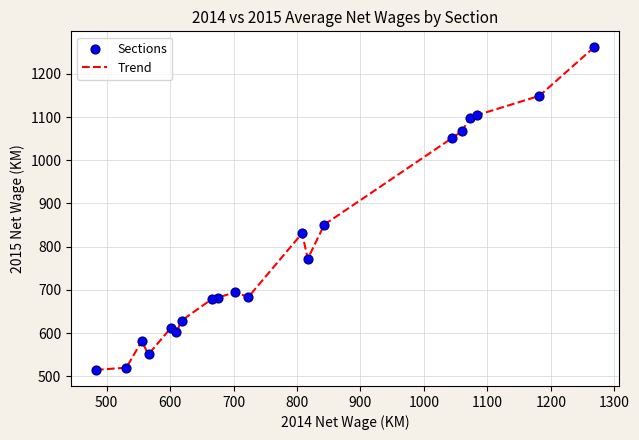

What is the difference between the maximum and minimum values?

746